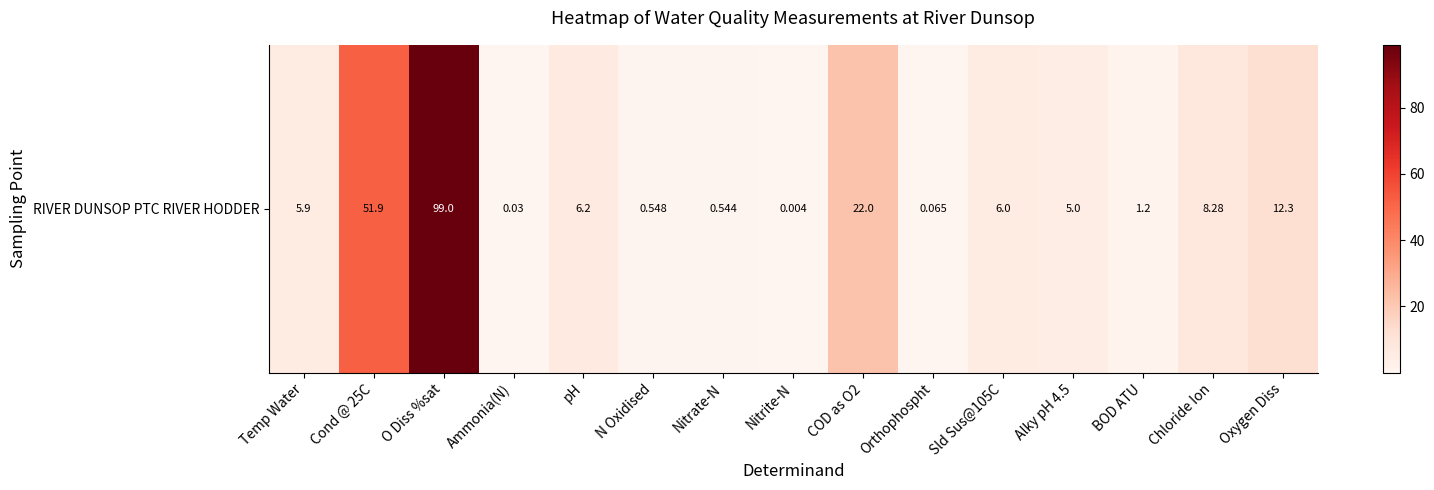

Where does the data first go above 5?

Temp Water